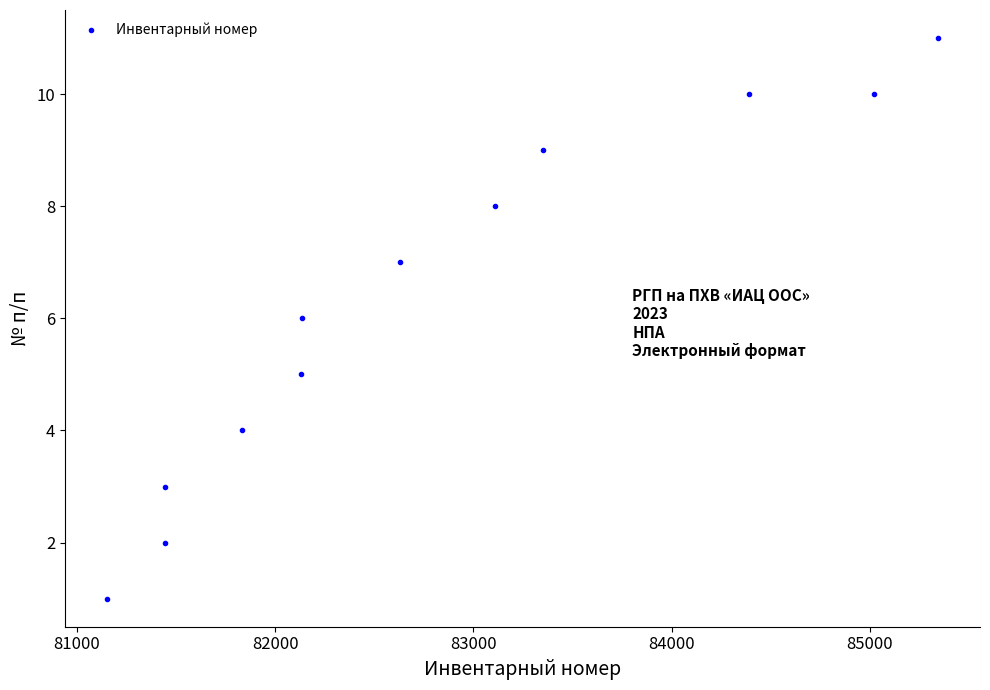

What is the average Y value?

6